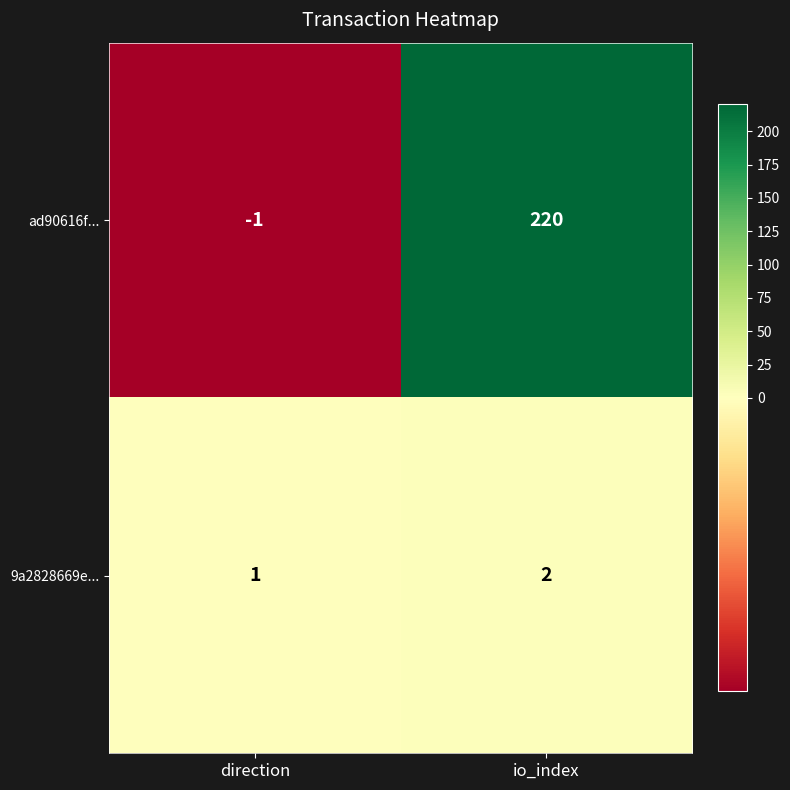

What is the total value across all series at io_index?

222